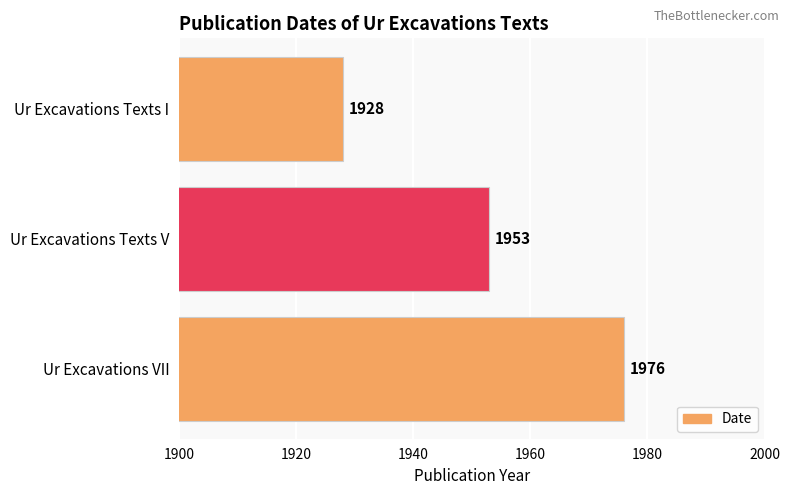

What is the maximum value shown in the chart?

1976